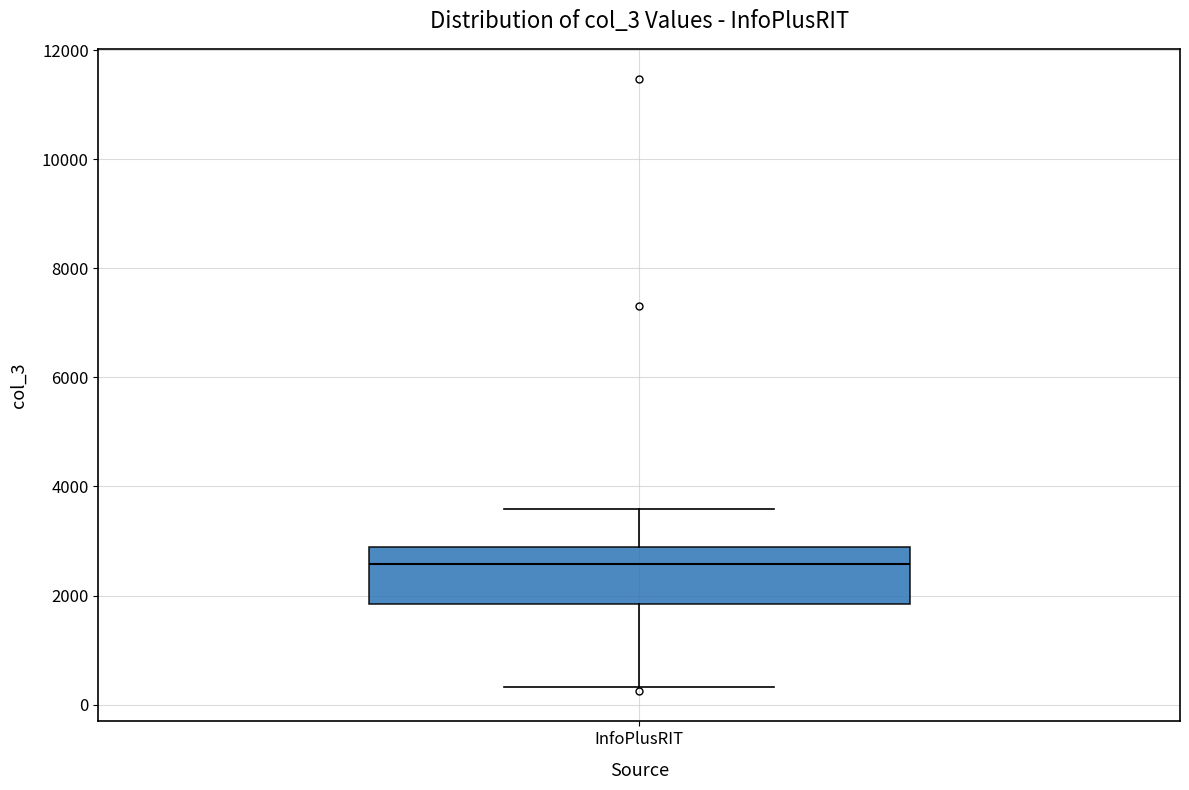

Read this box plot against the y-axis: the position of the median line, the range covered by the box, and the ends of both whiskers. The values are not printed on the chart, so give them approximately, as read against the axis.

median 2600, box 1800 to 2800, whiskers 400 to 3600